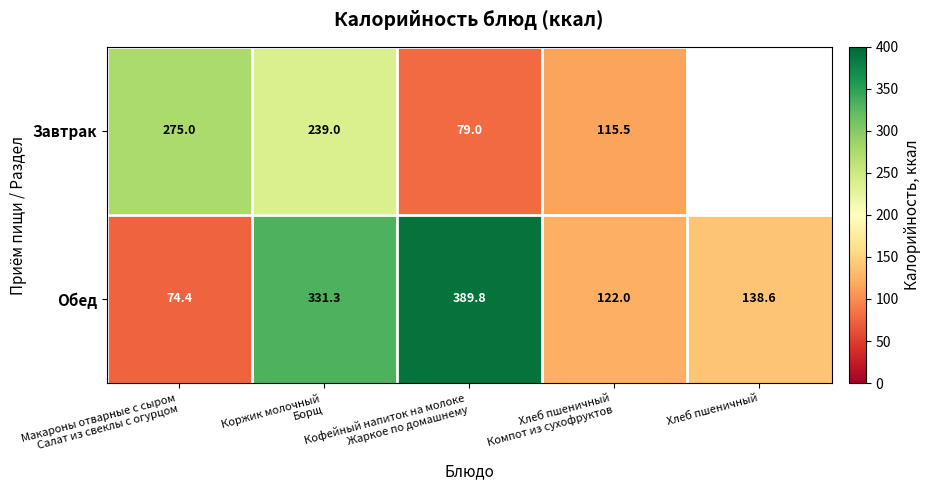

At which category does the chart reach its peak across all series?

Кофейный напиток на молоке
Жаркое по домашнему